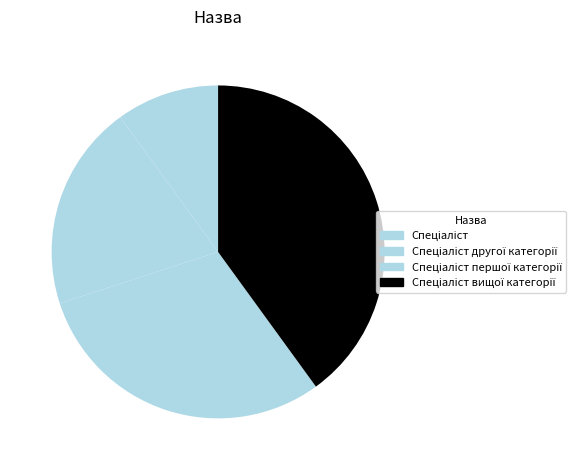

How many segments does this pie chart have?

4